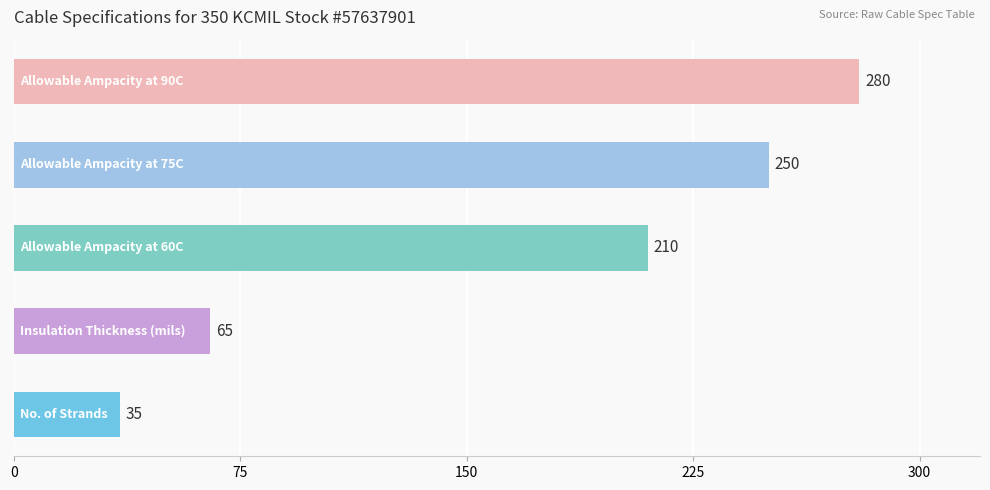

What is the greatest value displayed?

280